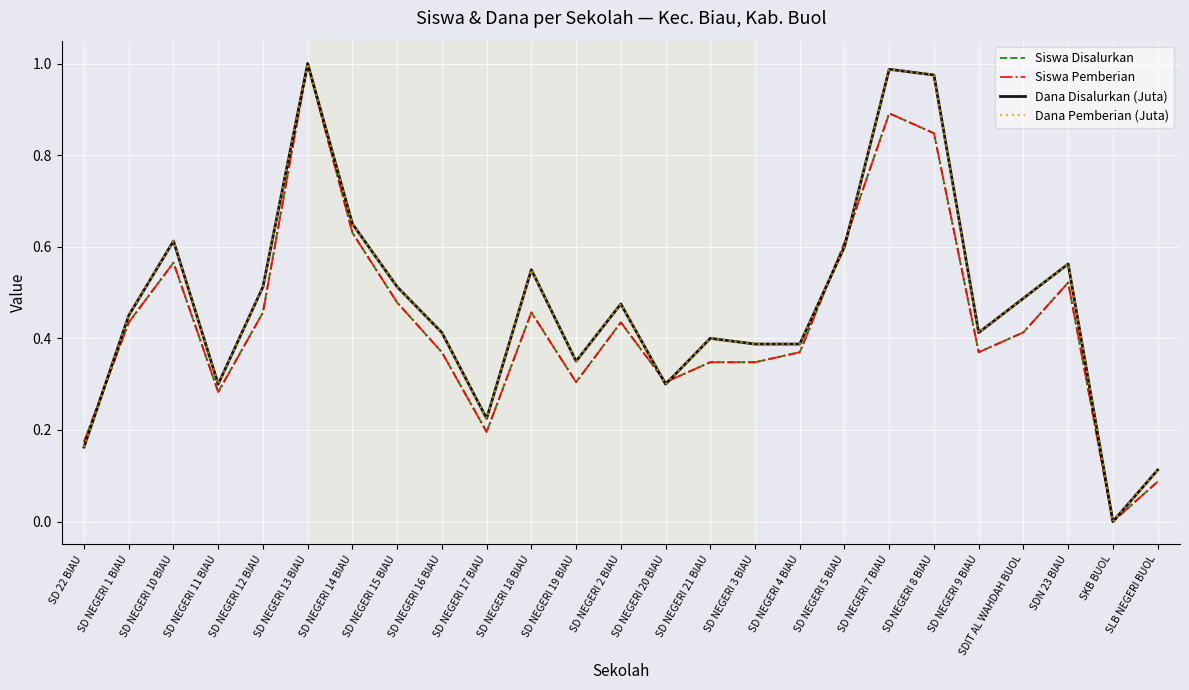

Does the chart have visible grid lines?

Yes